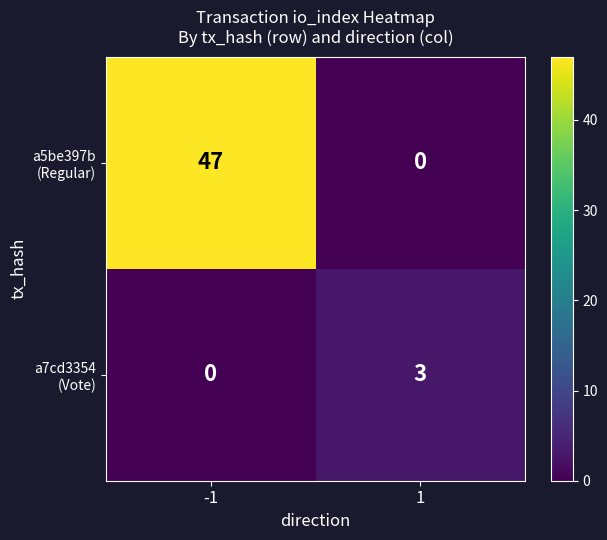

What is the spread (max minus min) of values at -1?

47